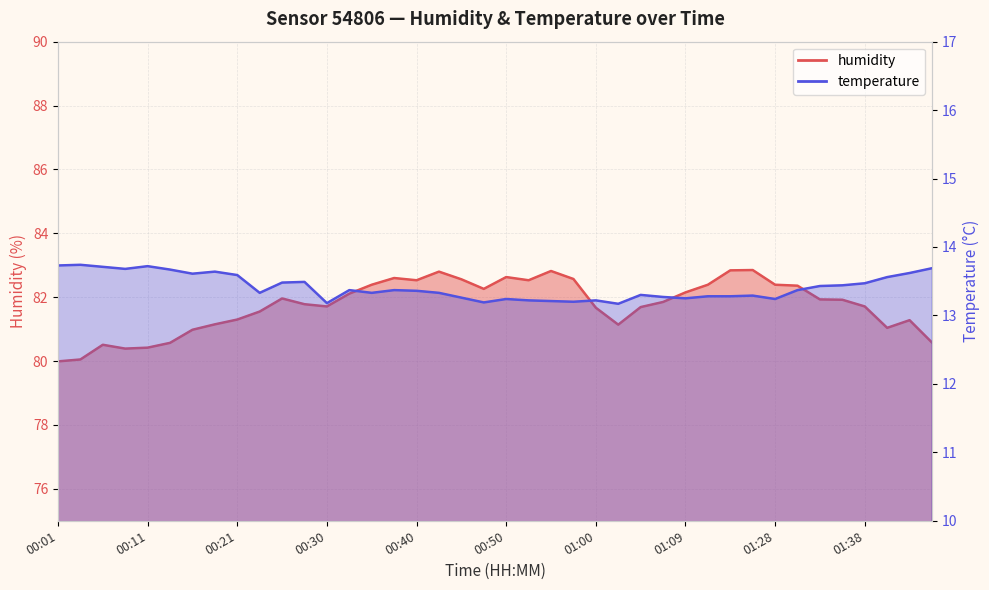

Does the chart display data point markers on the line(s)?

No